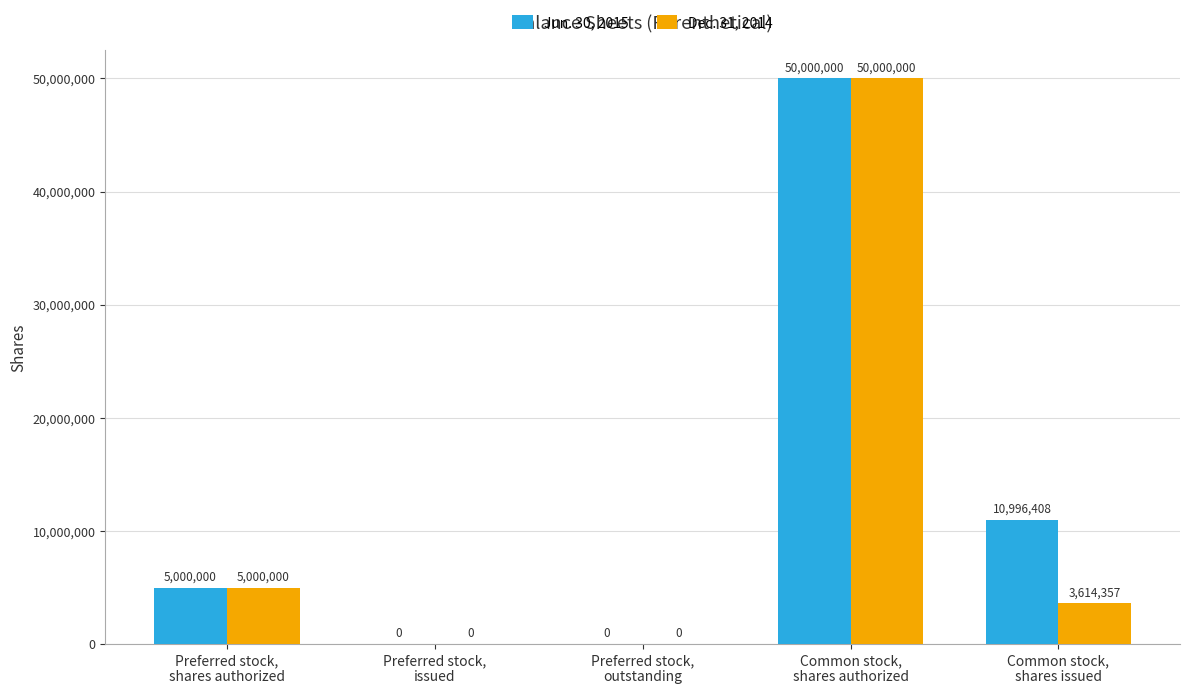

What is the greatest value displayed?

50000000